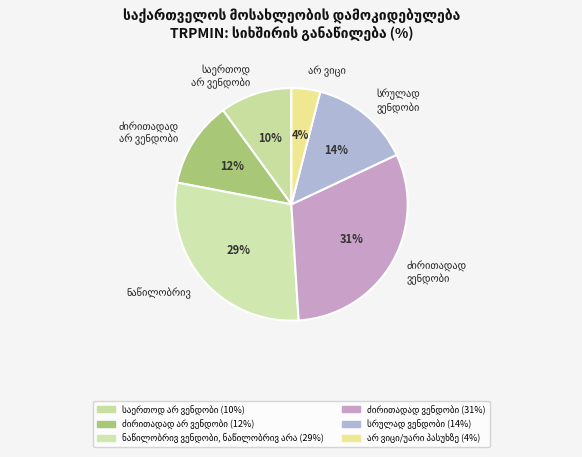

What percentage is the სრულად ვენდობი slice, to the nearest percent?

14%